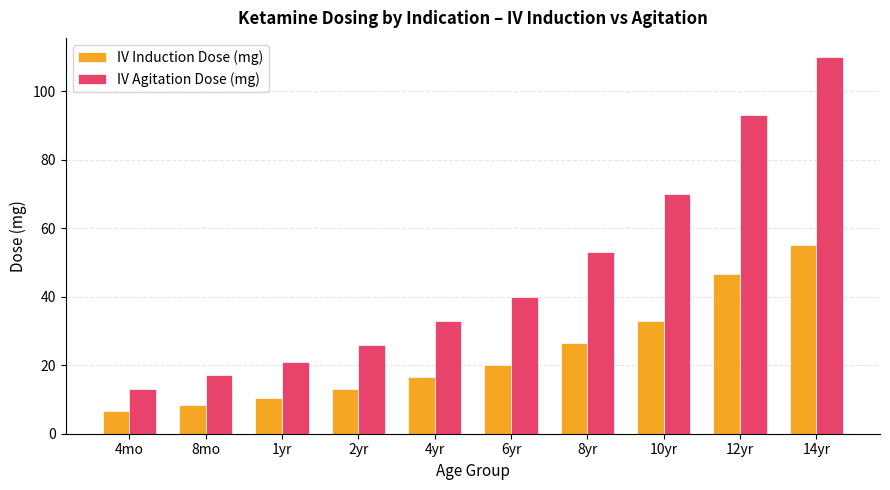

Reading left to right, list all the values displayed in this chart.

IV Induction Dose (mg): 4mo=6.5	8mo=8.5	1yr=10.5	2yr=13.0	4yr=16.5	6yr=20.0	8yr=26.5	10yr=33.0	12yr=46.5	14yr=55.0
IV Agitation Dose (mg): 4mo=13.0	8mo=17.0	1yr=21.0	2yr=26.0	4yr=33.0	6yr=40.0	8yr=53.0	10yr=70.0	12yr=93.0	14yr=110.0